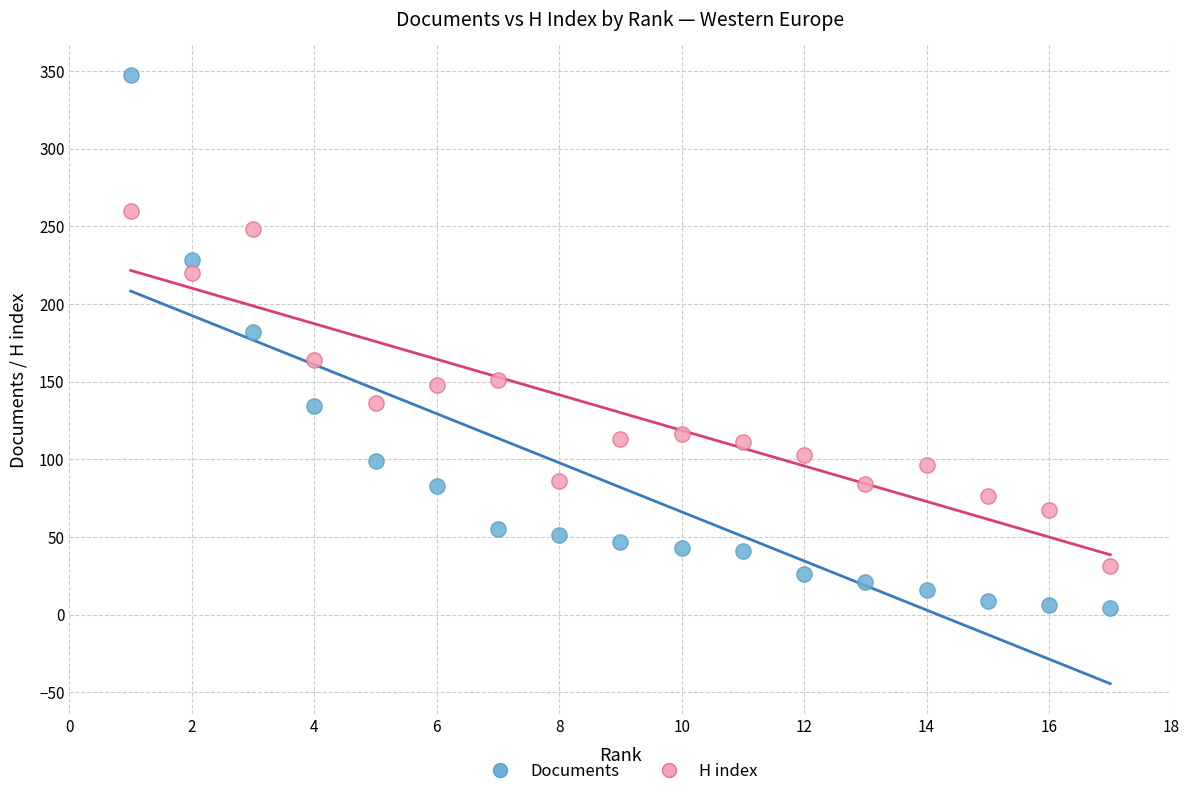

Which series reaches the minimum Y coordinate?

Documents